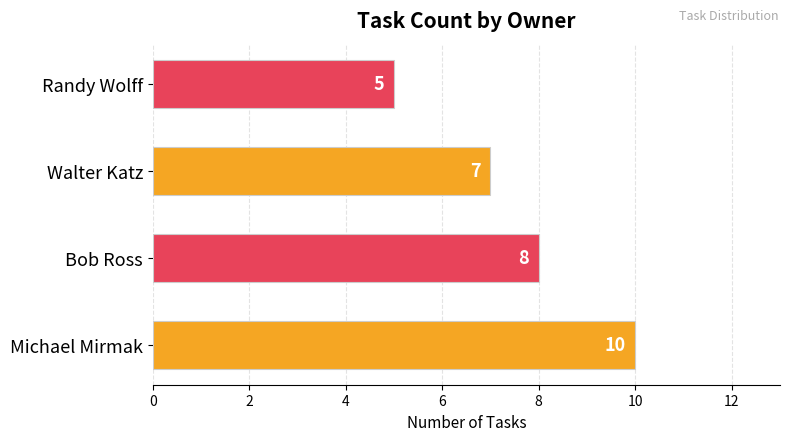

How many data points does each series have?

4